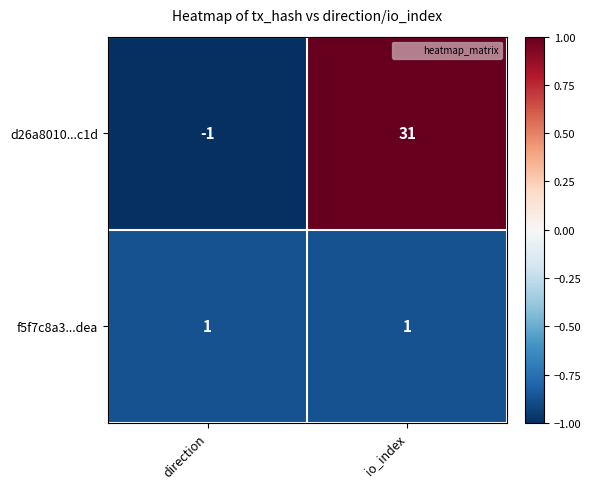

What is the minimum value shown in the chart?

-1